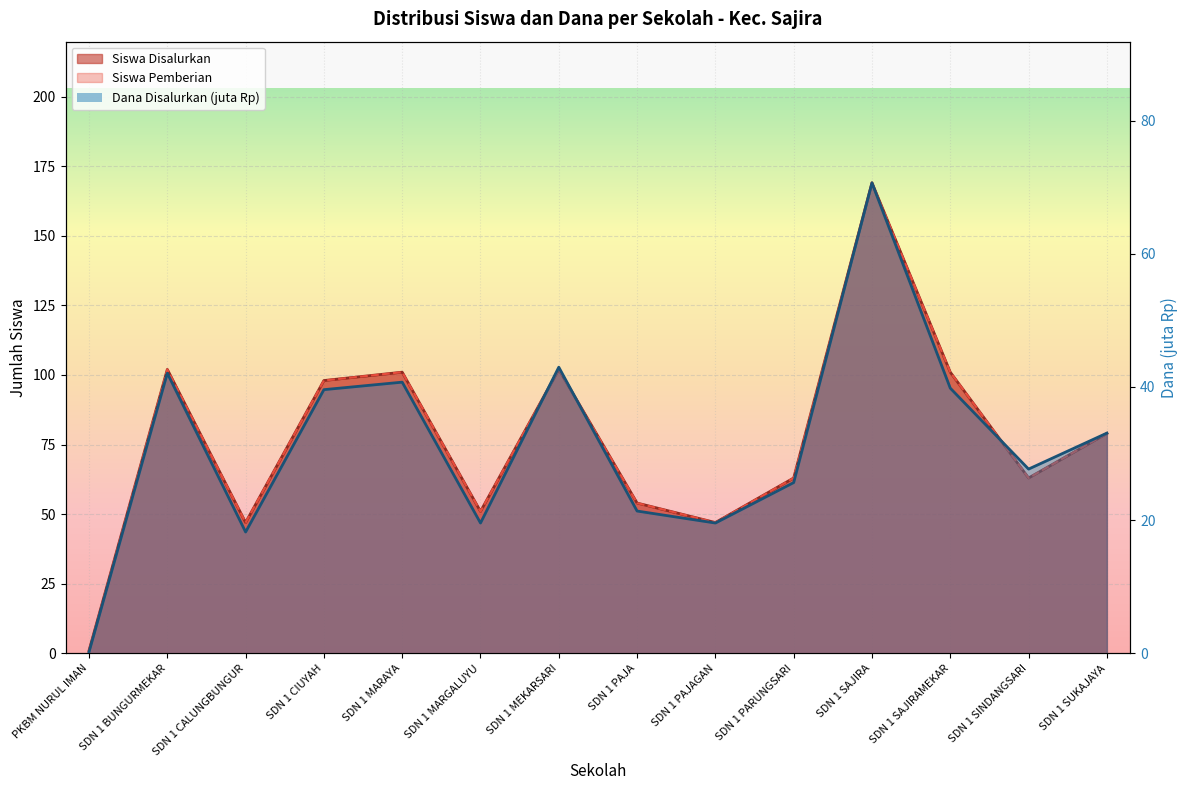

Rank the series by their maximum value, from highest to lowest.

Siswa Disalurkan, Siswa Pemberian, Dana Disalurkan